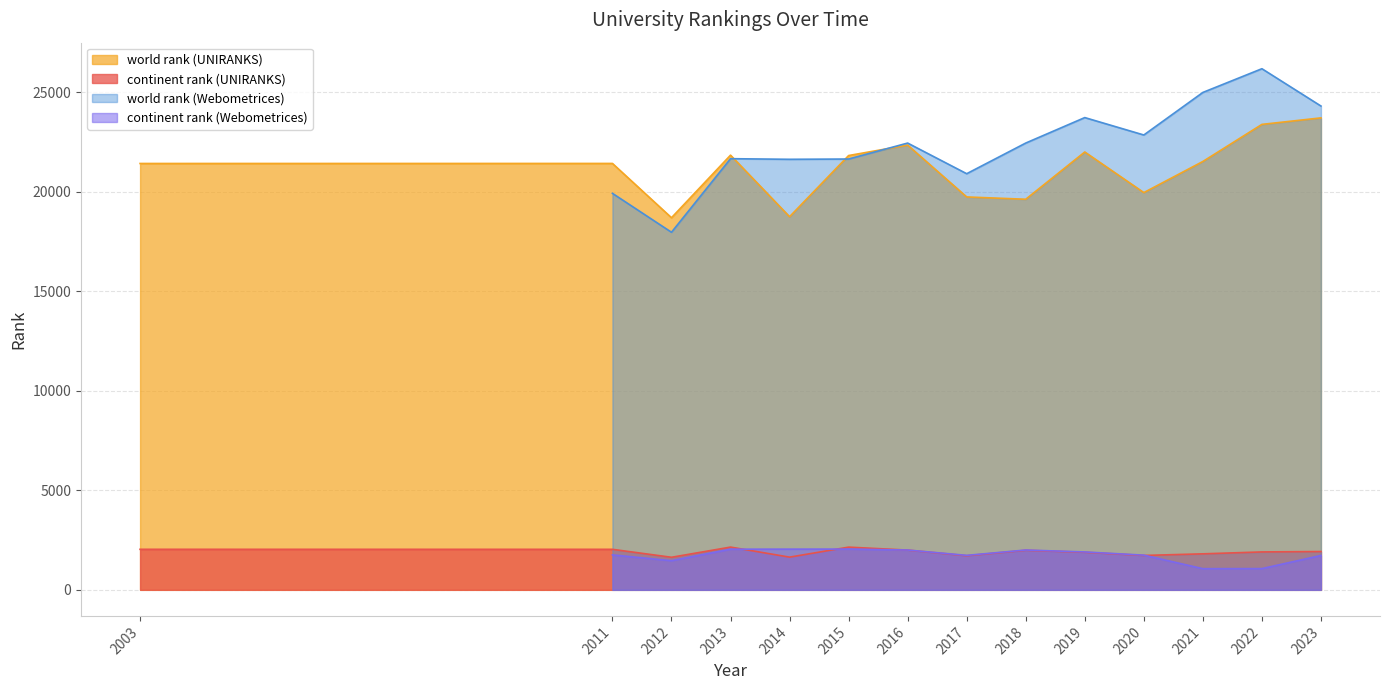

List the labels in order of country rank value, largest first.

2015, 2013, 2015, 2014, 2013, 2003, 2011, 2016, 2016, 2018, 2018, 2019, 2019, 2011, 2022, 2023, 2017, 2017, 2021, 2014, 2020, 2020, 2012, 2023, 2012, 2022, 2021